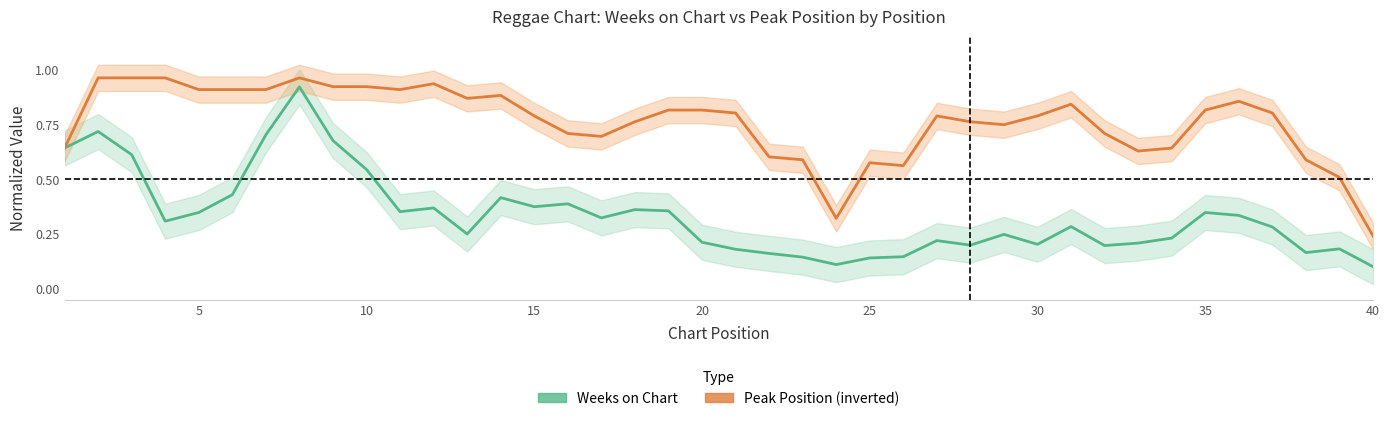

Rank the series by their average value, from highest to lowest.

Peak Position (inverted), Weeks on Chart